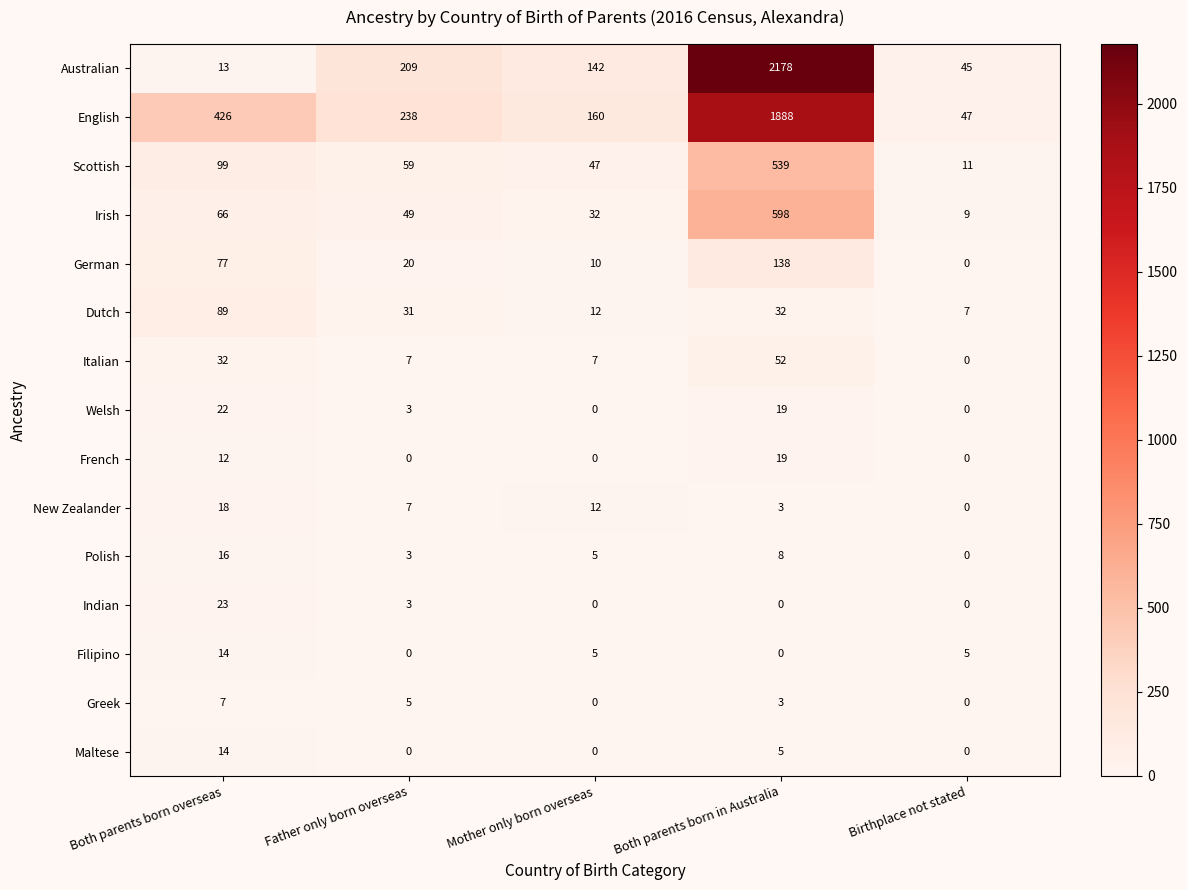

What is the sum of the New Zealander values at Both parents born overseas and Birthplace not stated?

18